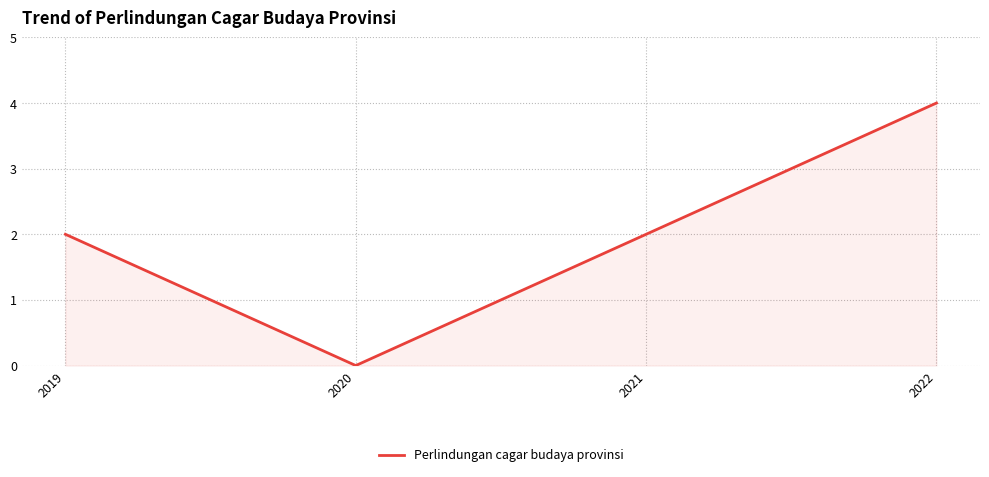

Reading left to right, transcribe all the data shown in this chart.

2	0	2	4